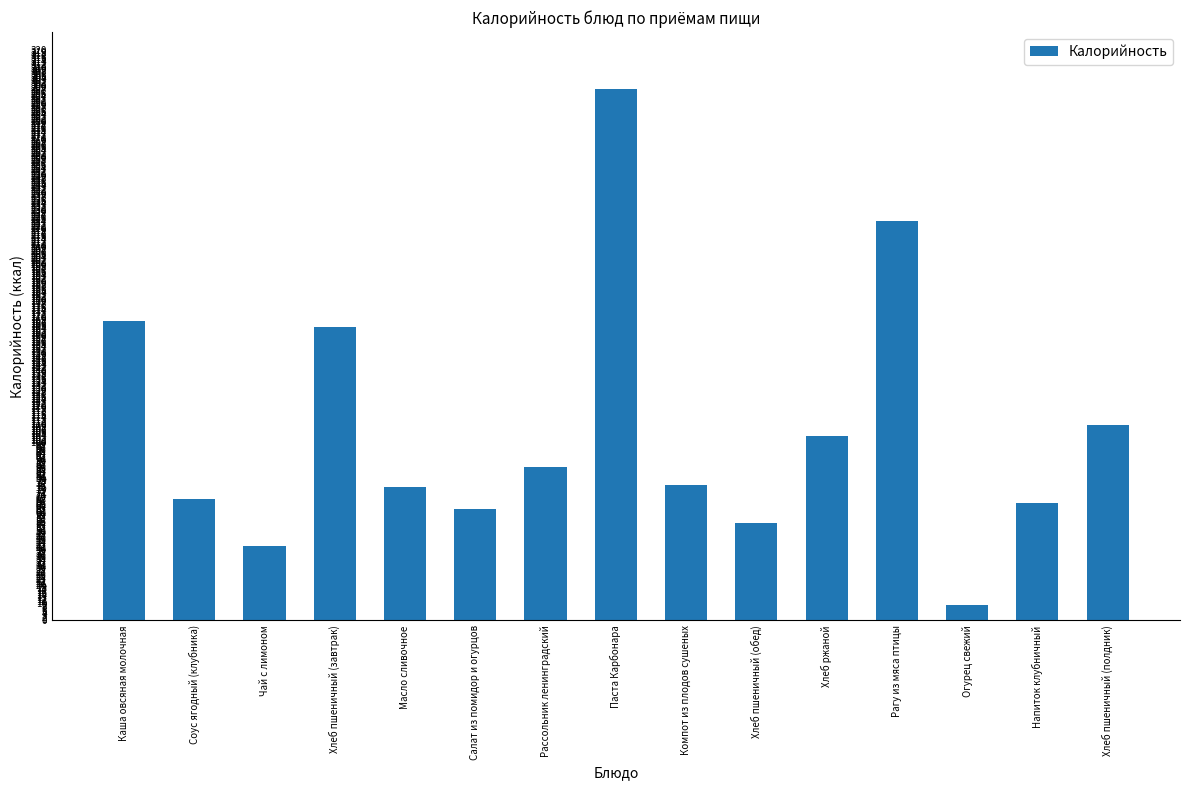

What is the value of the 7th bar from the left?

86.0